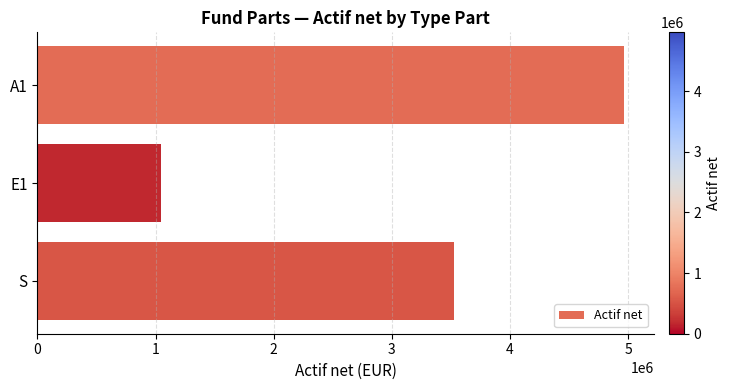

What is the average value?

3178472.2